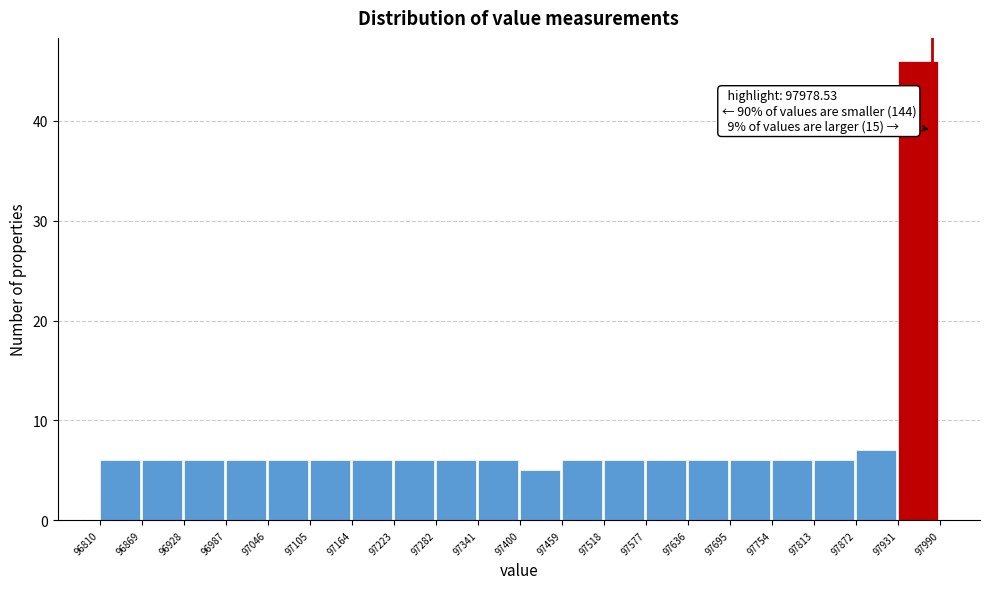

Which range on the x-axis has the tallest bar?

97931 to 97990